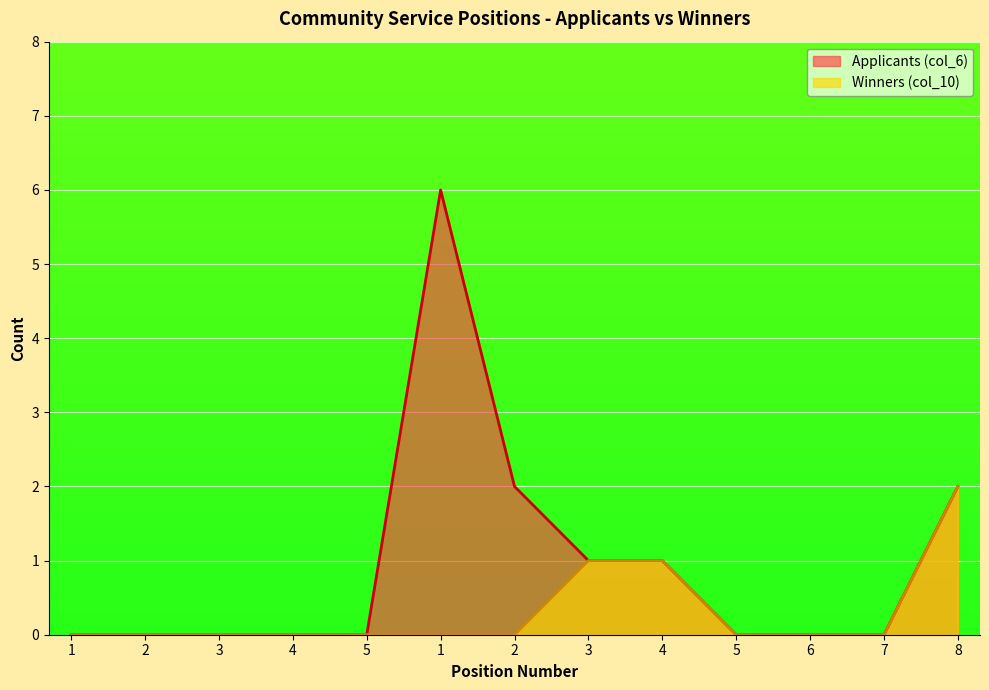

Is the value of Applicants (col_6) at 2 greater than the value of Winners (col_10) at 2?

No